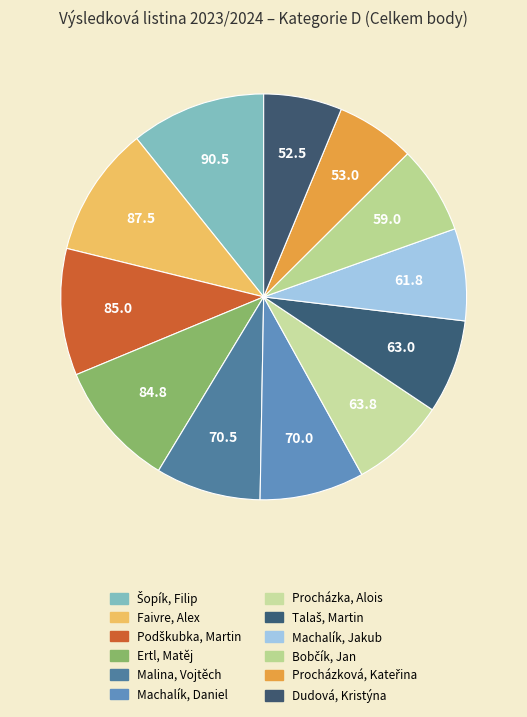

How many segments does this pie chart have?

12